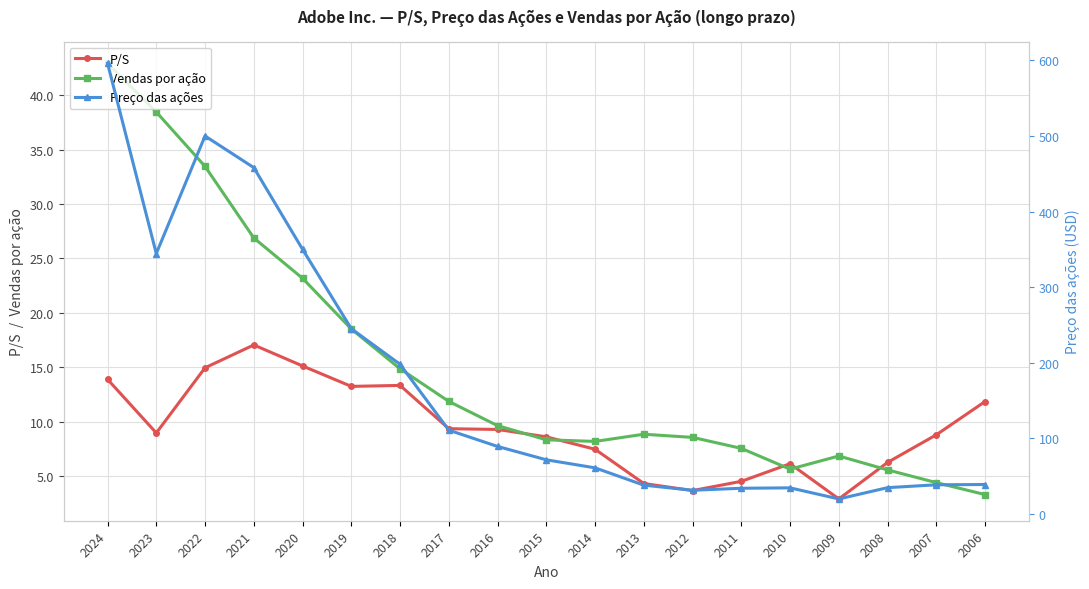

At which label does Vendas por ação reach its peak?

2024